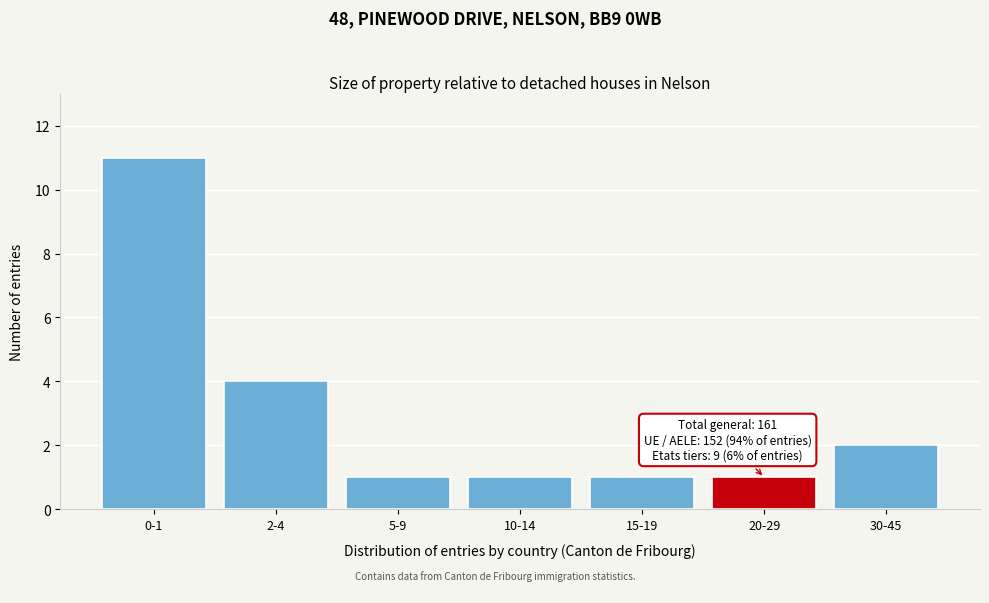

Reading left to right, extract all data points from this chart.

0-1=11	2-4=4	5-9=1	10-14=1	15-19=1	20-29=1	30-45=2